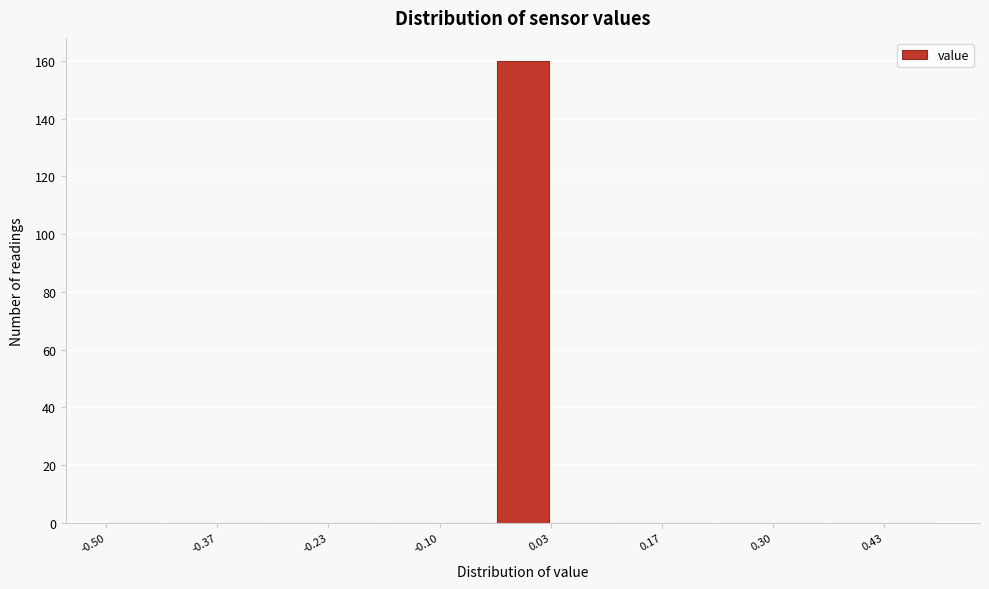

Read against the x-axis, roughly where is the centre of the tallest bar?

0.00